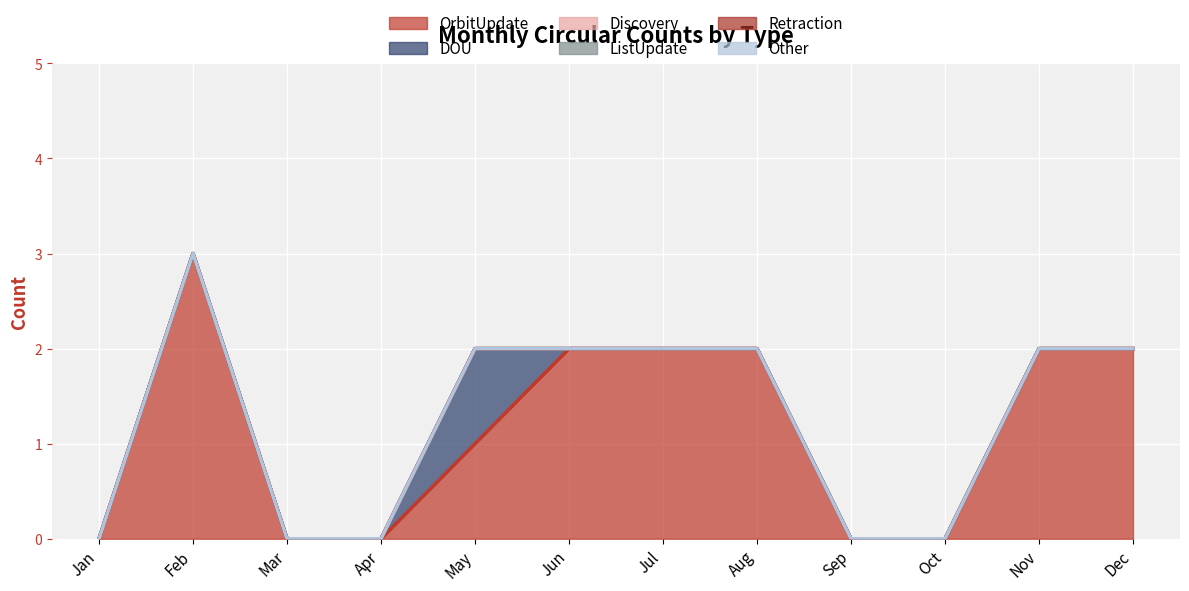

At which category is the sum across all series the highest?

Feb